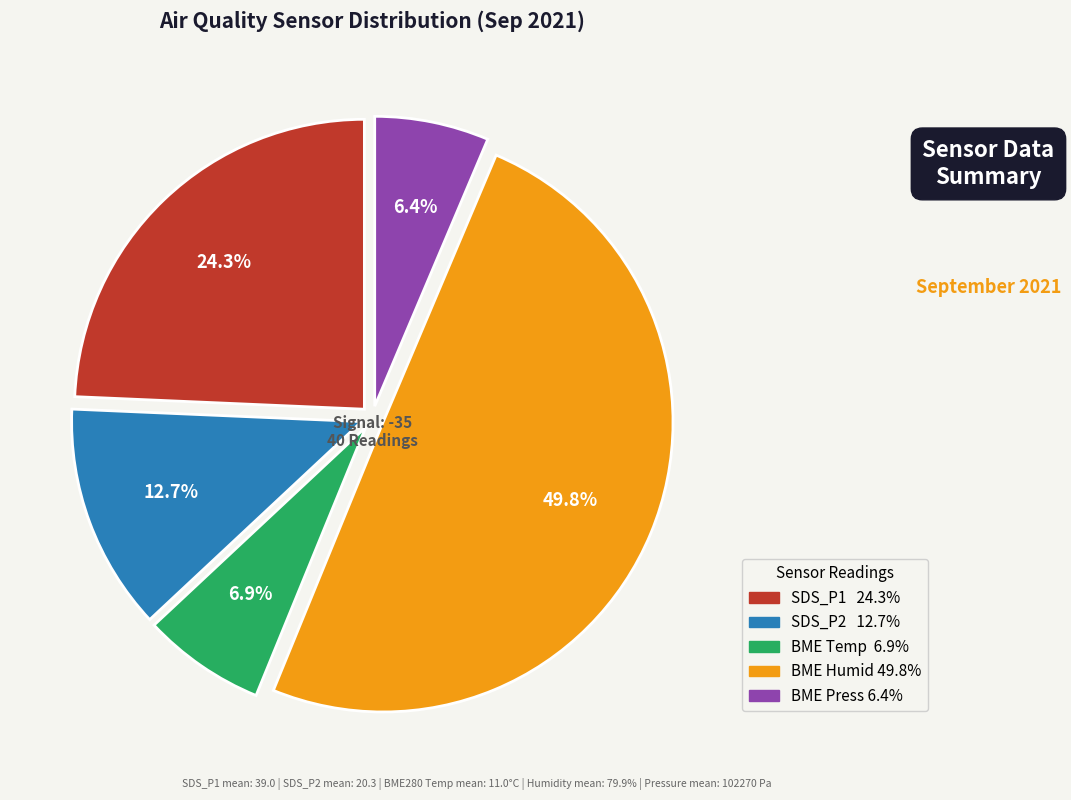

How many slices are in this pie chart?

5